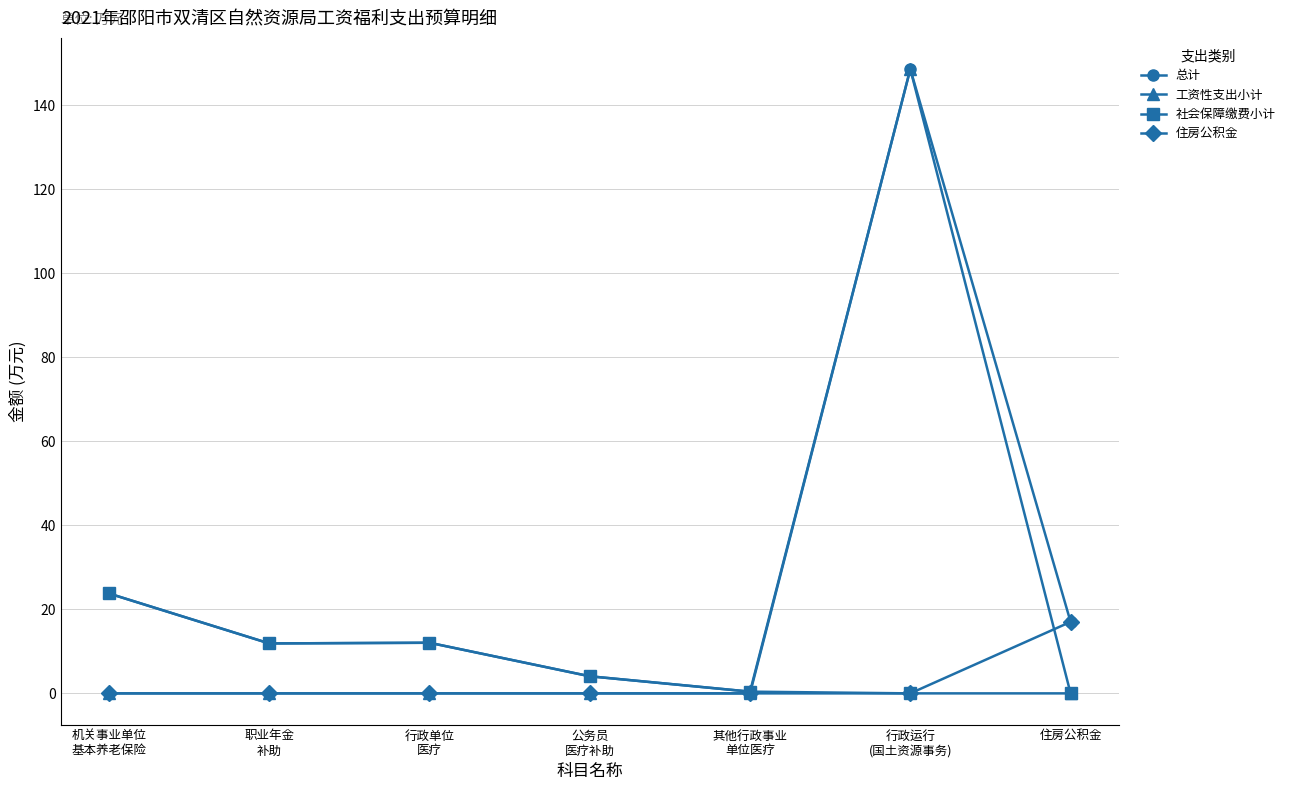

How many distinct data groups are displayed?

4